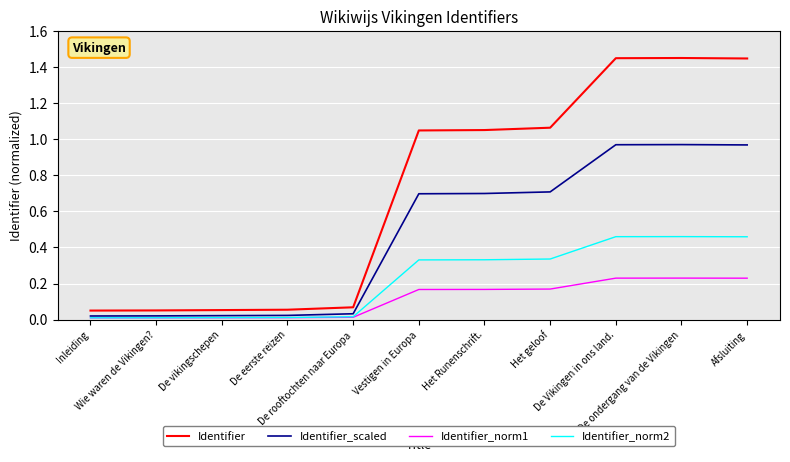

True or false: Identifier_norm2 has more than 0 points higher than both neighbors.

True